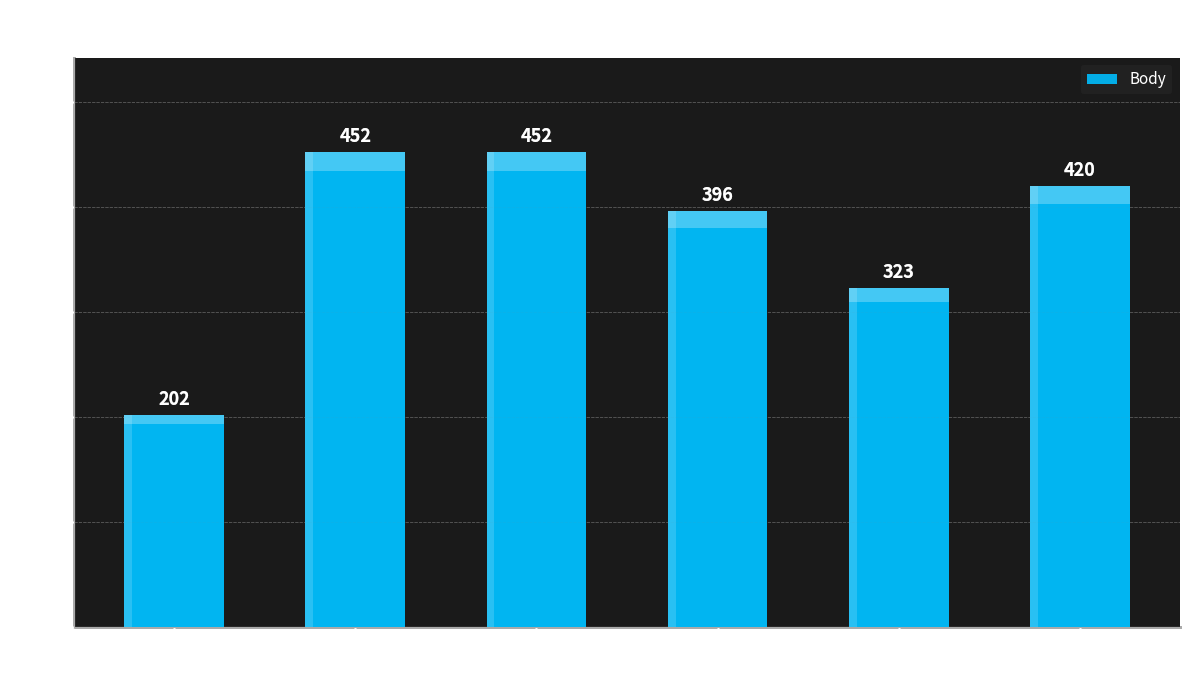

What is the difference between the second highest and second lowest values?

129